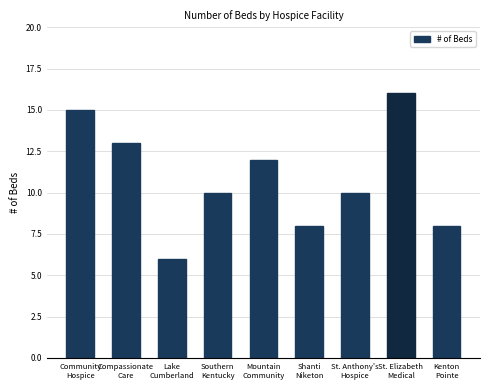

Reading right to left, extract all data points from this chart.

Kenton
Pointe=8	St. Elizabeth
Medical=16	St. Anthony's
Hospice=10	Shanti
Niketon=8	Mountain
Community=12	Southern
Kentucky=10	Lake
Cumberland=6	Compassionate
Care=13	Community
Hospice=15